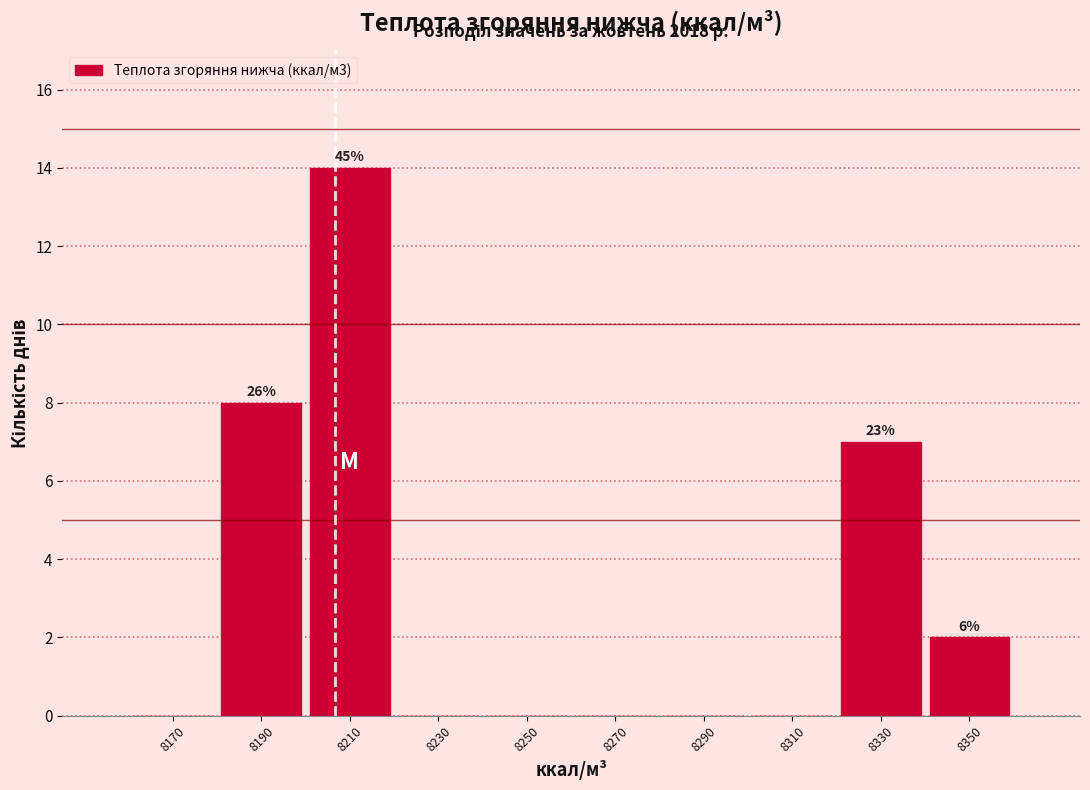

Which range on the x-axis has the tallest bar?

8200 to 8220